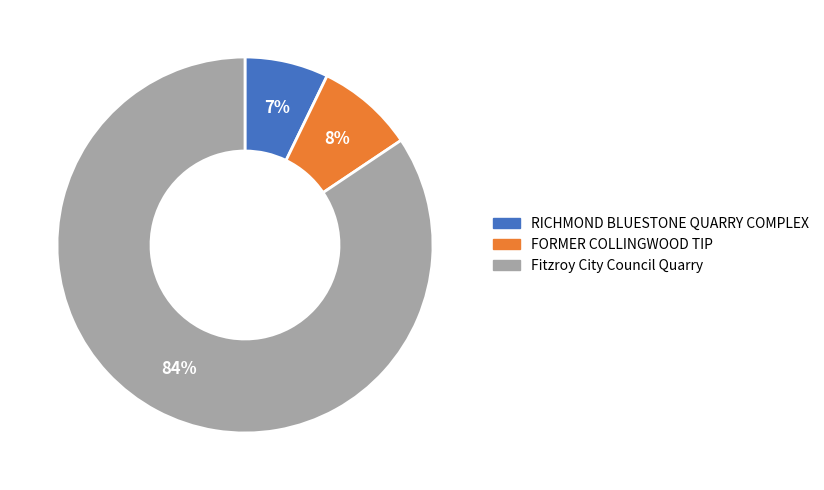

Does RICHMOND BLUESTONE QUARRY COMPLEX account for over 50% of the chart?

No